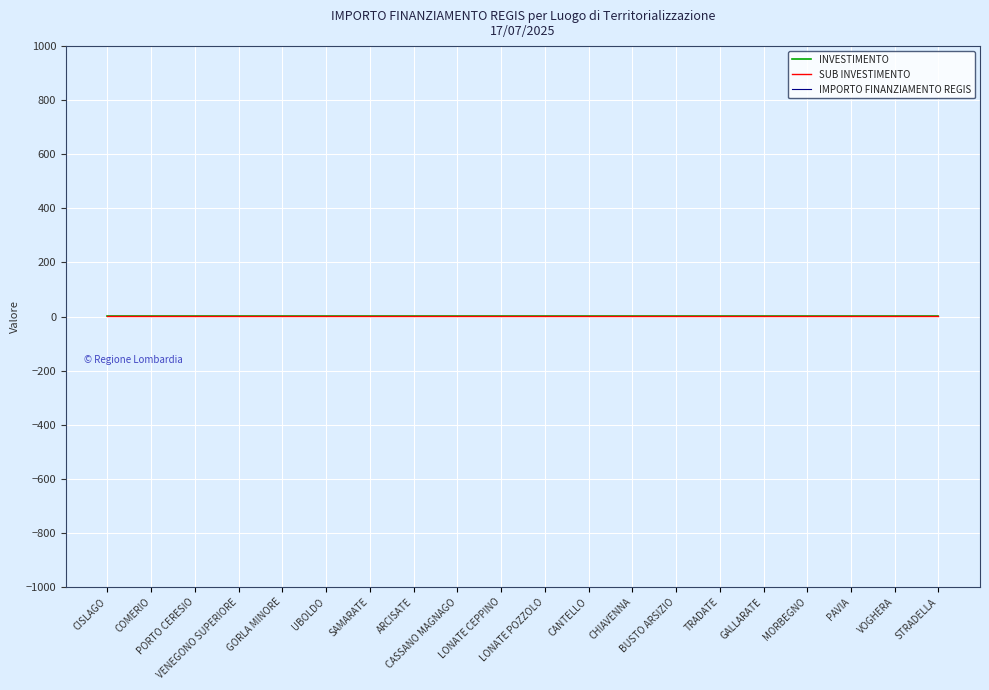

What is the label of the 18th point from the left?

PAVIA